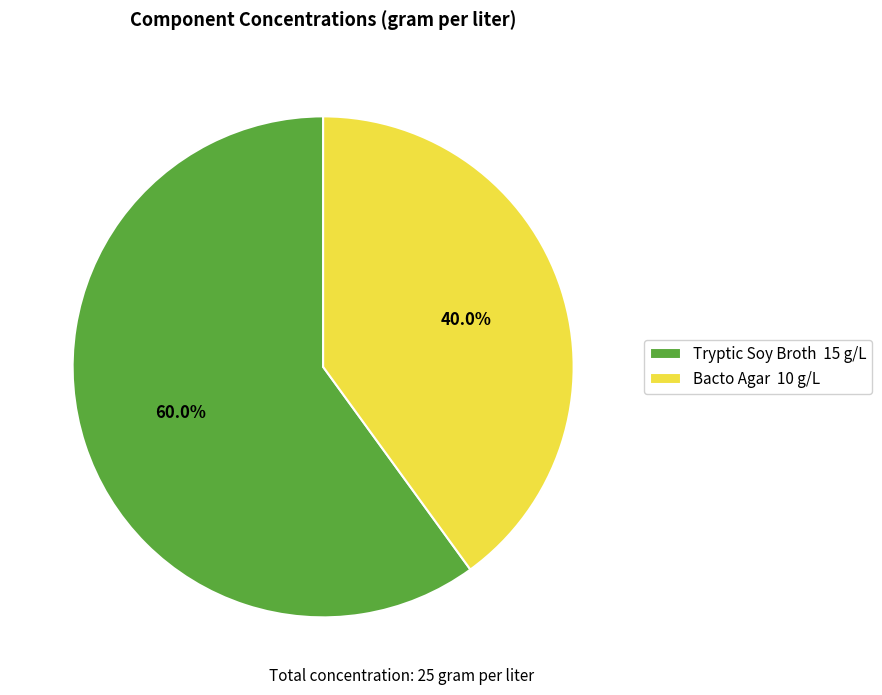

Rank the categories by value from highest to lowest.

Tryptic Soy Broth, Bacto Agar